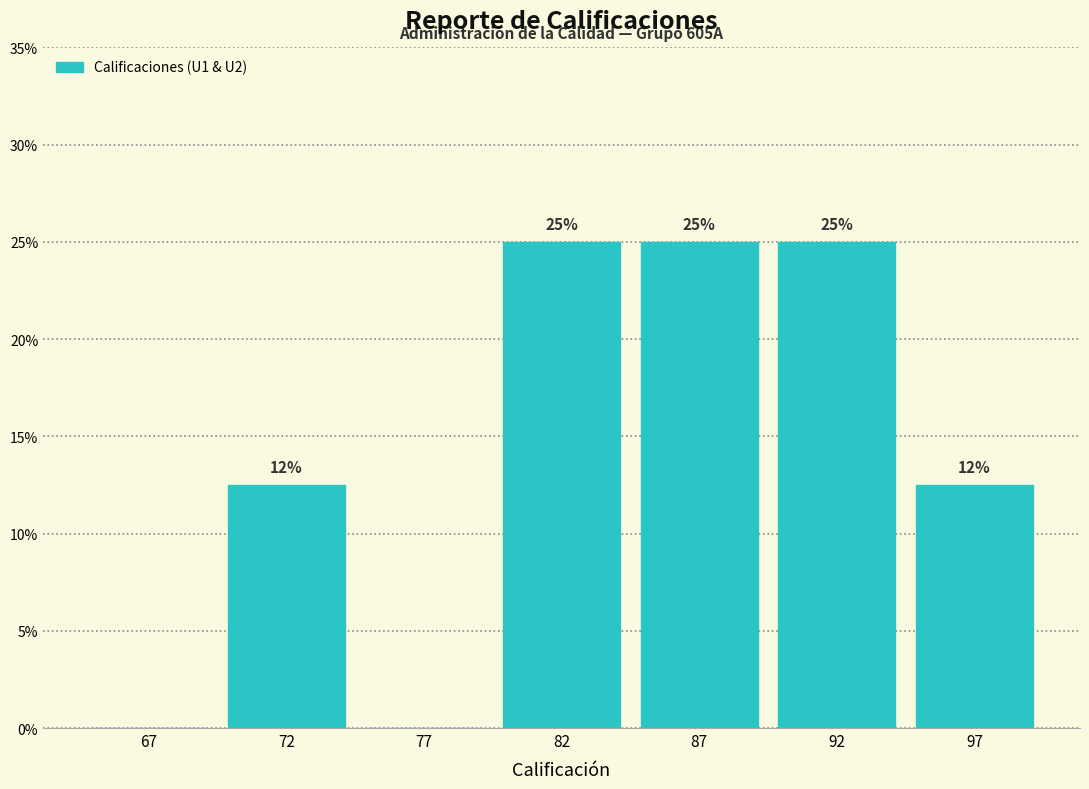

The chart shows a value of 12.5 at 72. True or false?

True